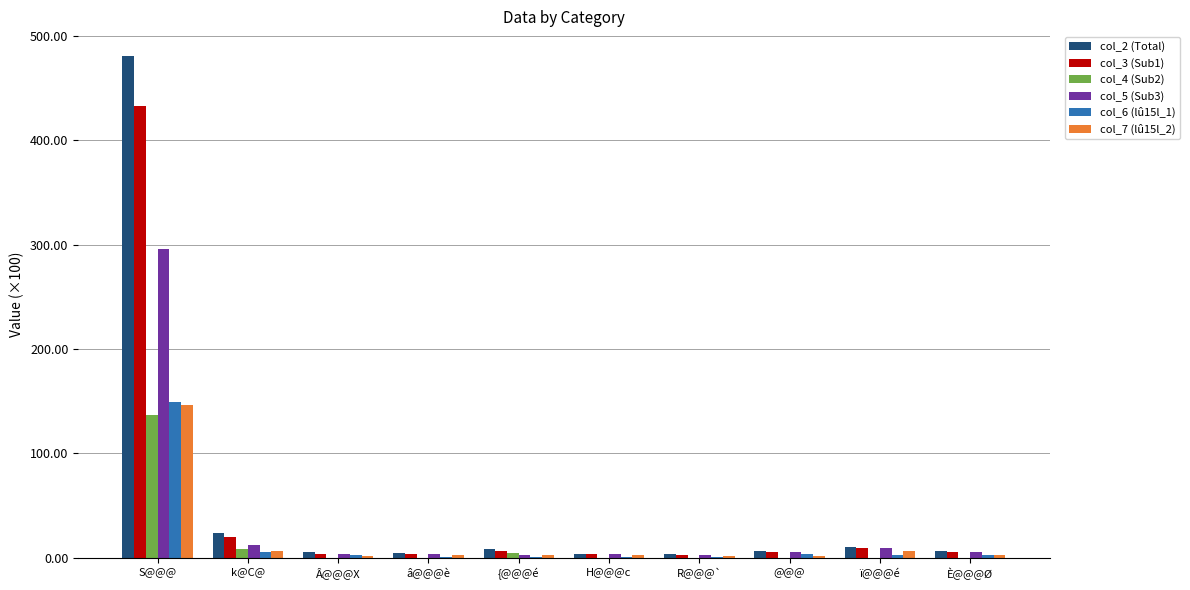

What is the highest value of the col_6 (lû15l_1) series?

149.3